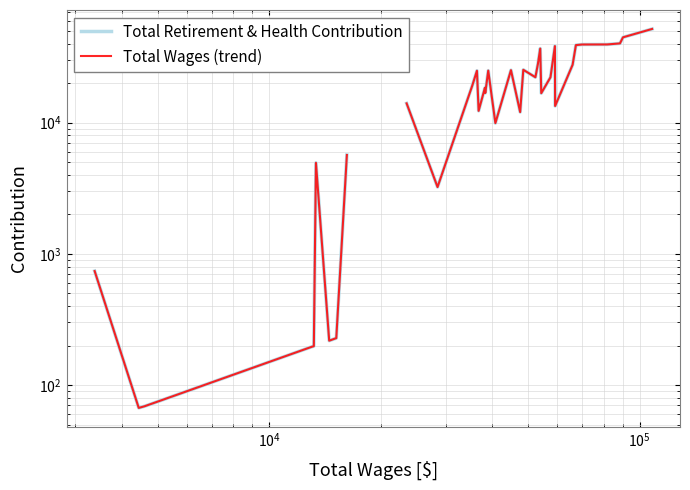

What is the smallest value displayed?

67.0